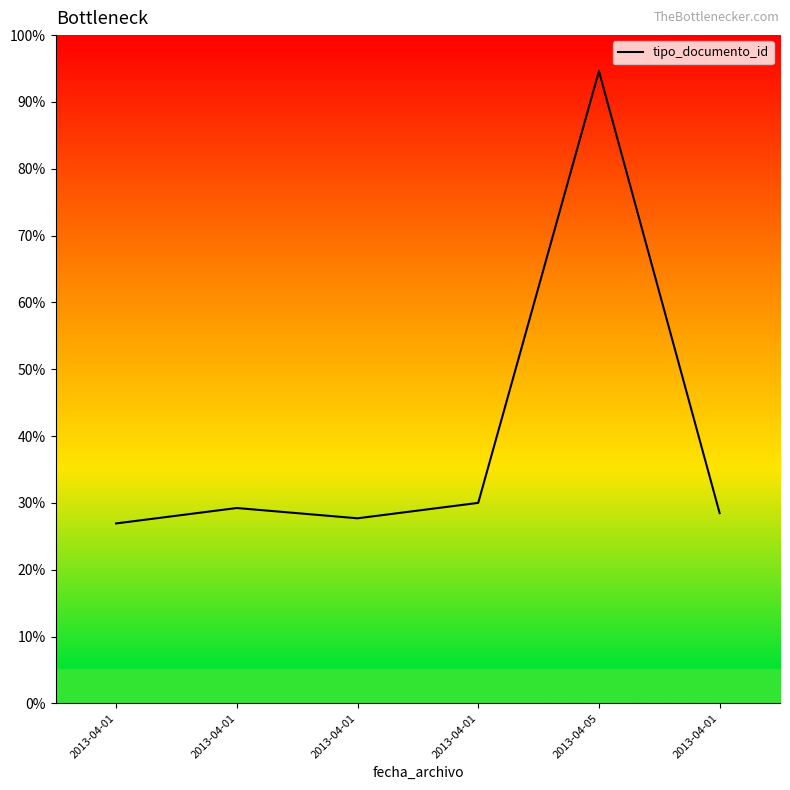

At which label does the data first exceed 29?

2013-04-01